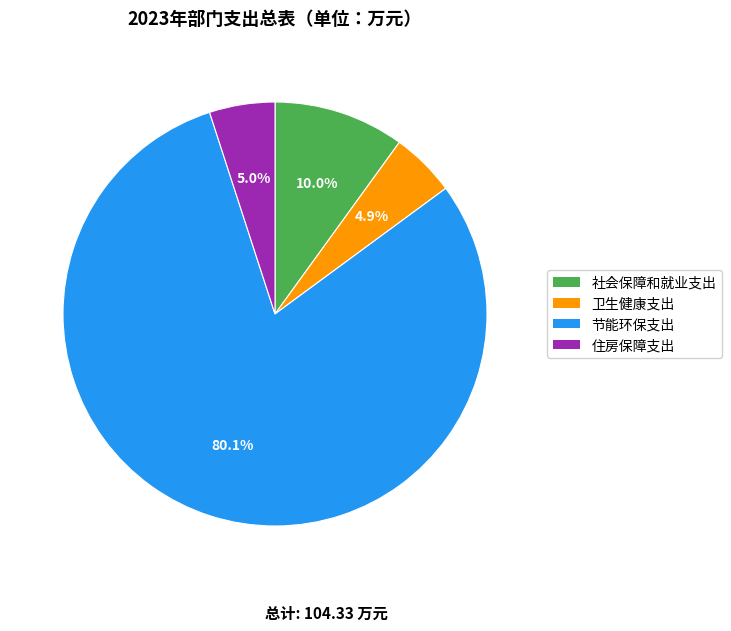

How many segments does this pie chart have?

4